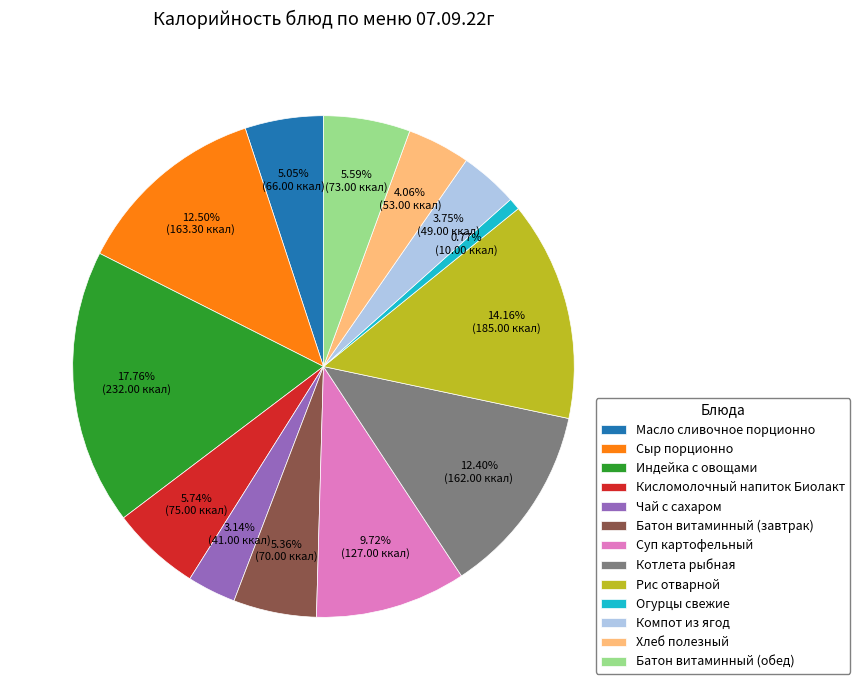

Is it true that Компот из ягод is 16% of the pie?

False